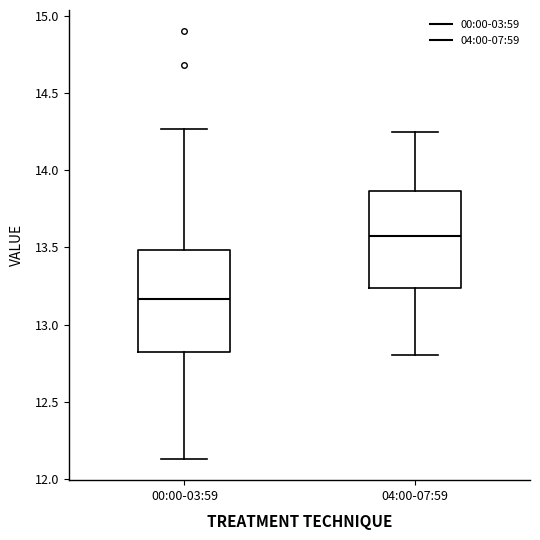

Where does the median line of the box for 00:00-03:59 sit on the y-axis? The values are not printed on the chart, so give them approximately, as read against the axis.

13.15